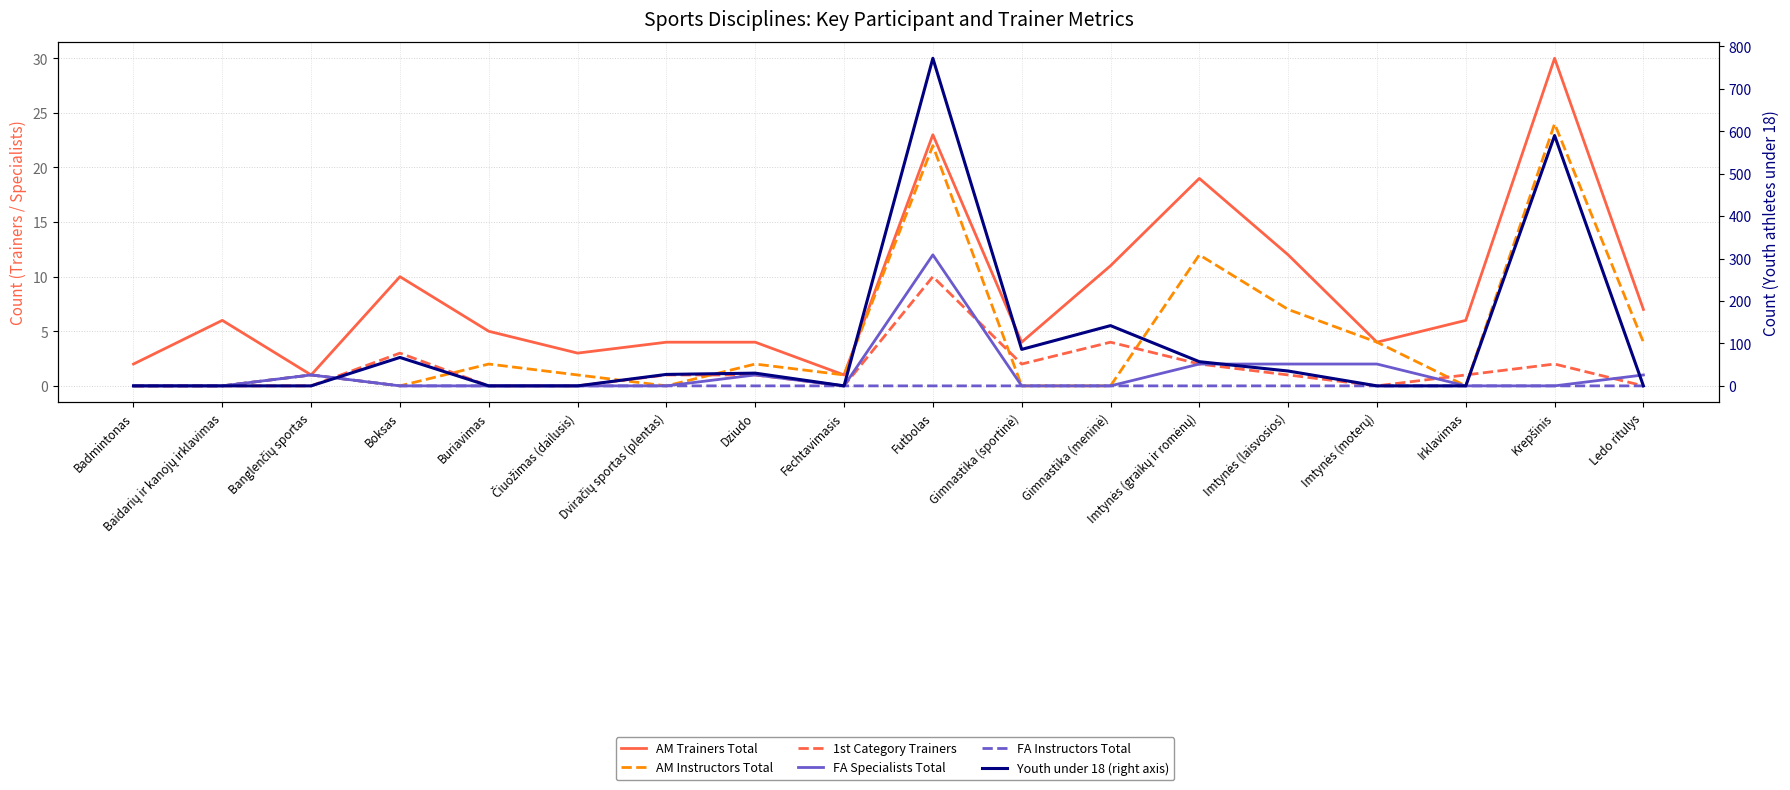

Does the chart have visible grid lines?

Yes